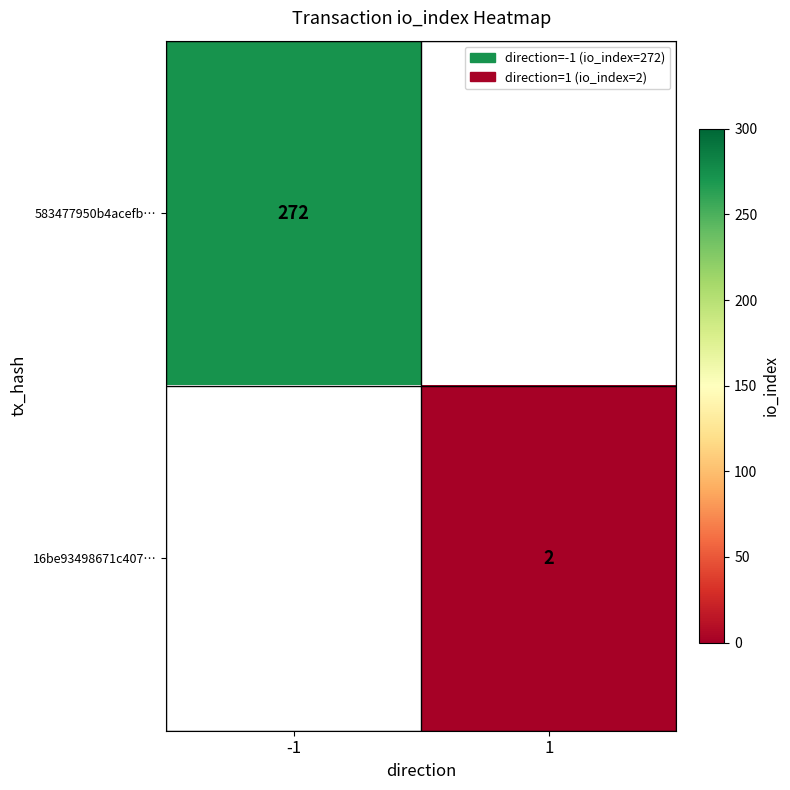

The value of 583477950b4acefb… at -1 is 272. True or false?

True